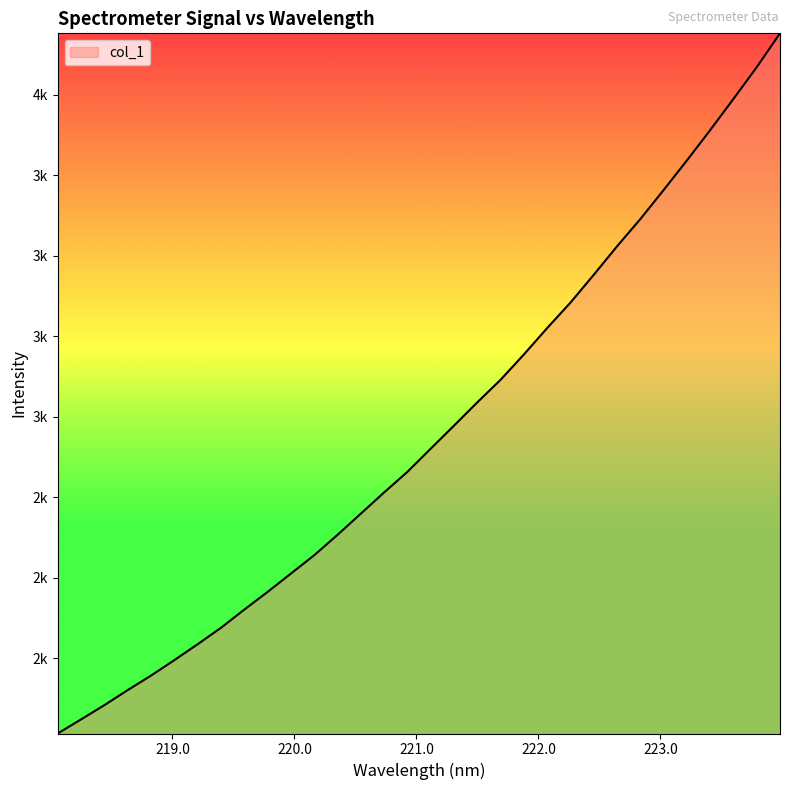

Is this an area chart (filled region under the line)?

Yes